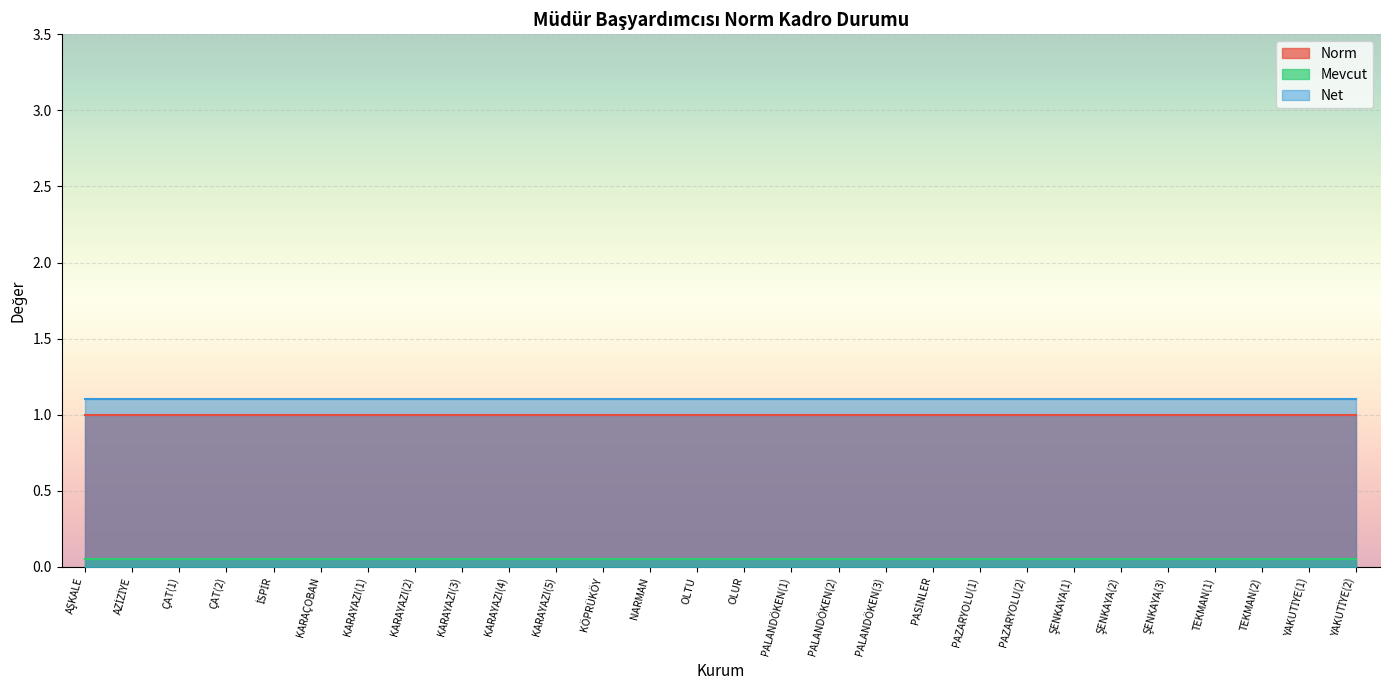

What is the value of the Norm point at the 23rd from the left?

1